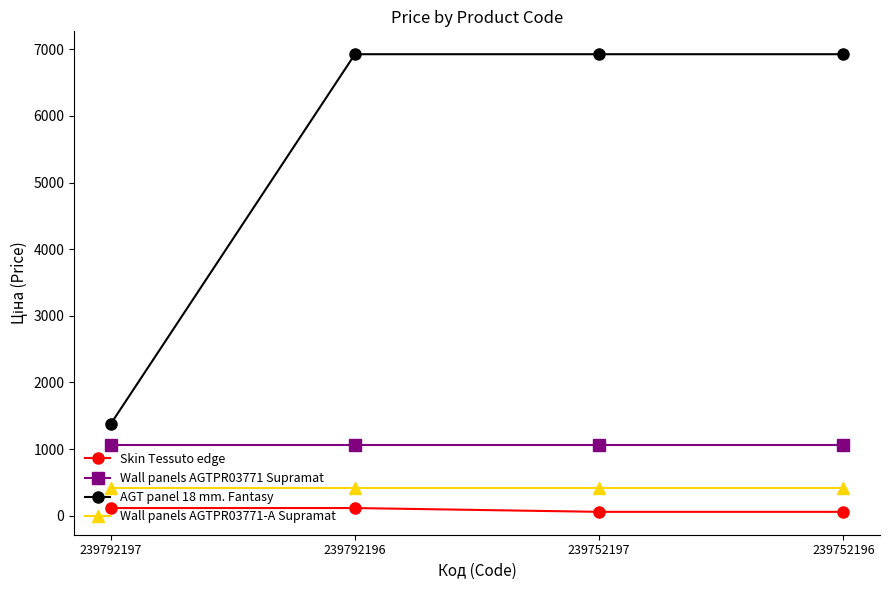

What is the total value across all series at 239792196?

8523.7